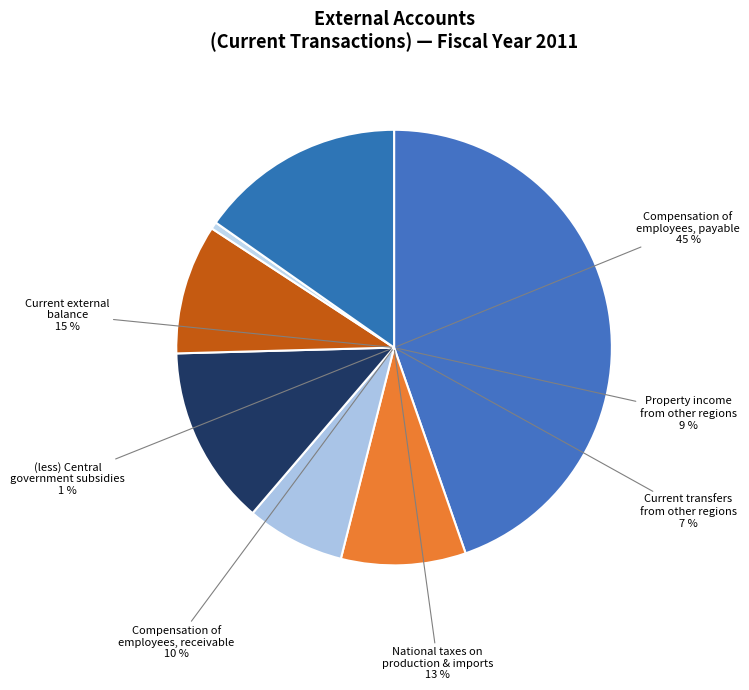

To the nearest percent, what portion does 7 National taxes on production and imports represent?

13%